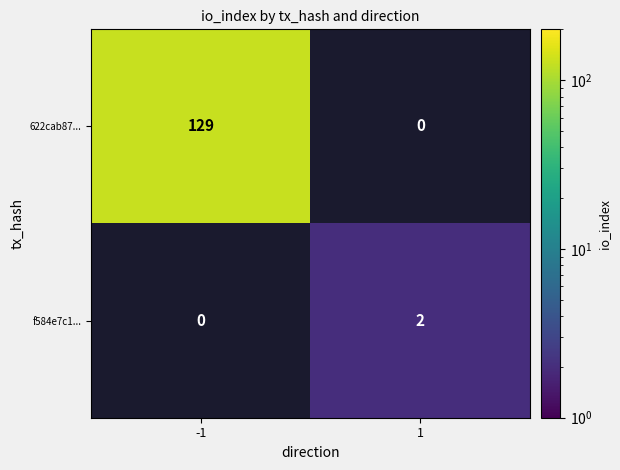

Is the value of 622cab87... at -1 greater than the value of f584e7c1... at 1?

Yes